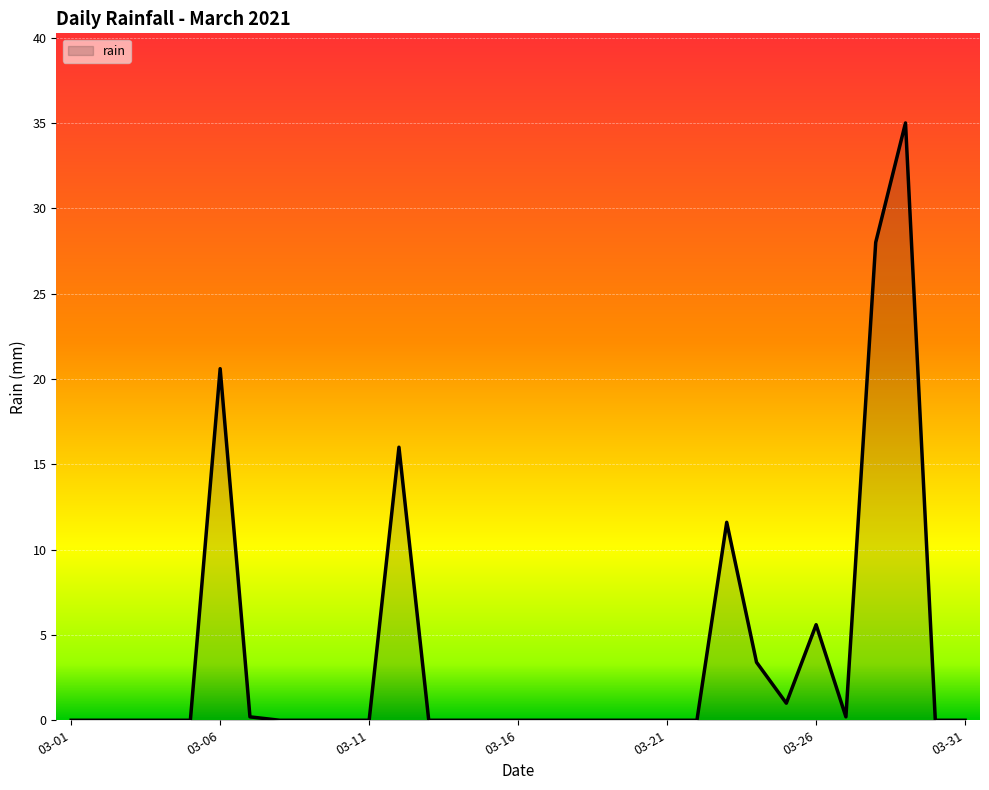

What is the difference between the maximum and minimum values?

35.0